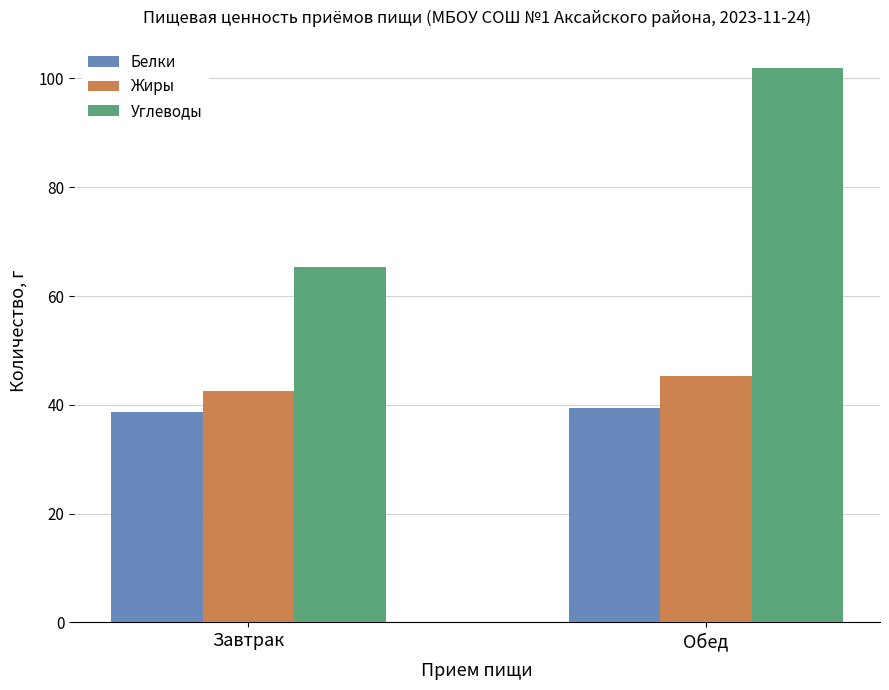

Which category has the highest value in the Углеводы series?

Обед